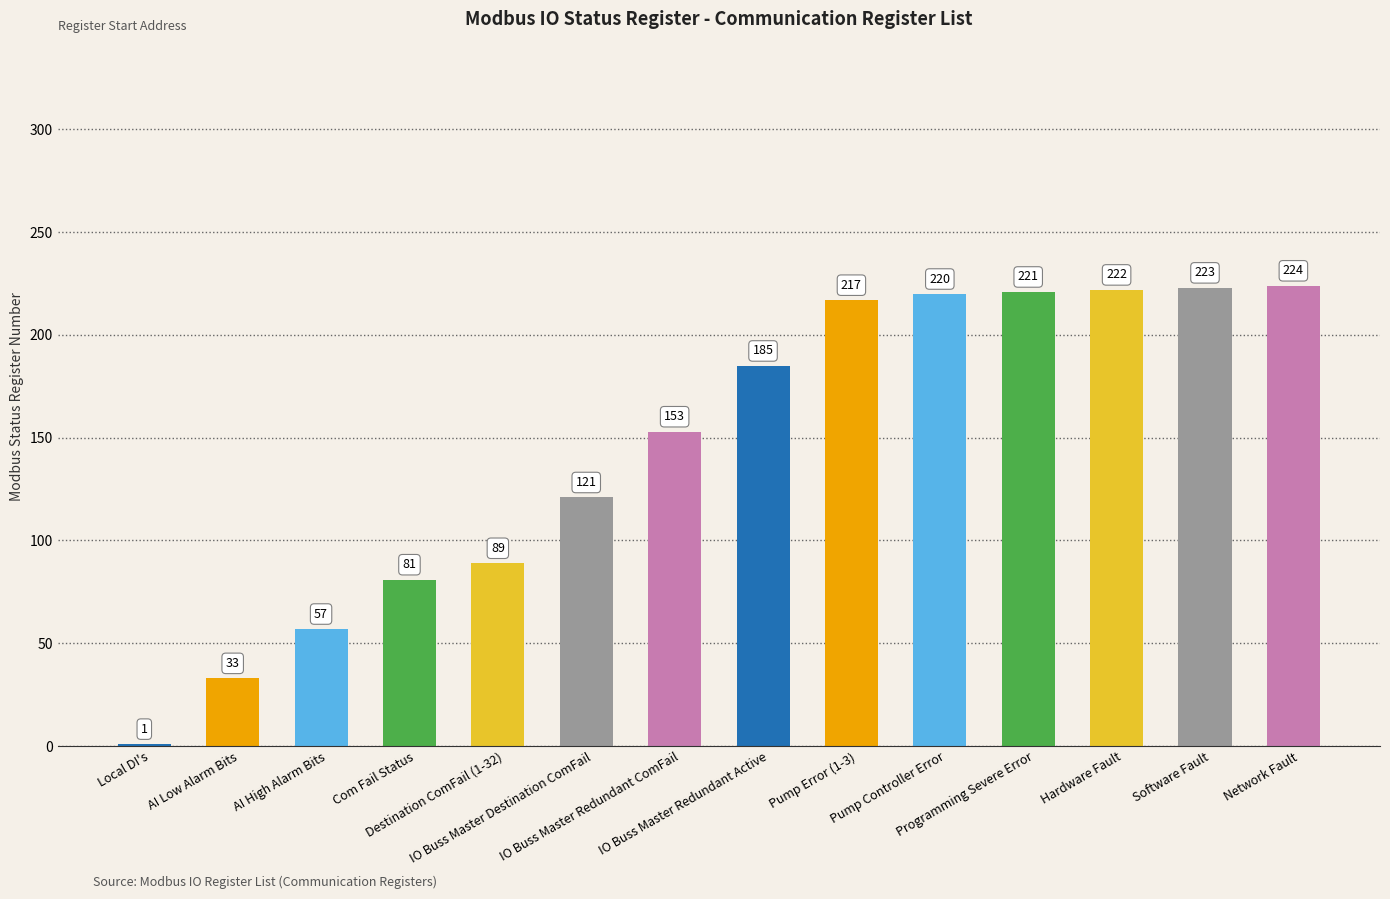

What is the sum of all values?

2047